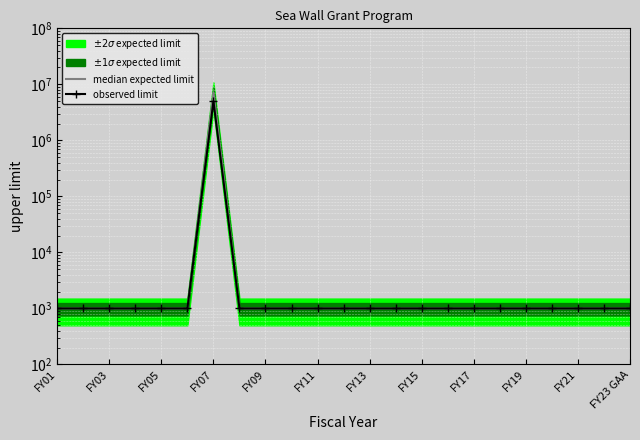

Read the median expected limit value at FY01.

1000